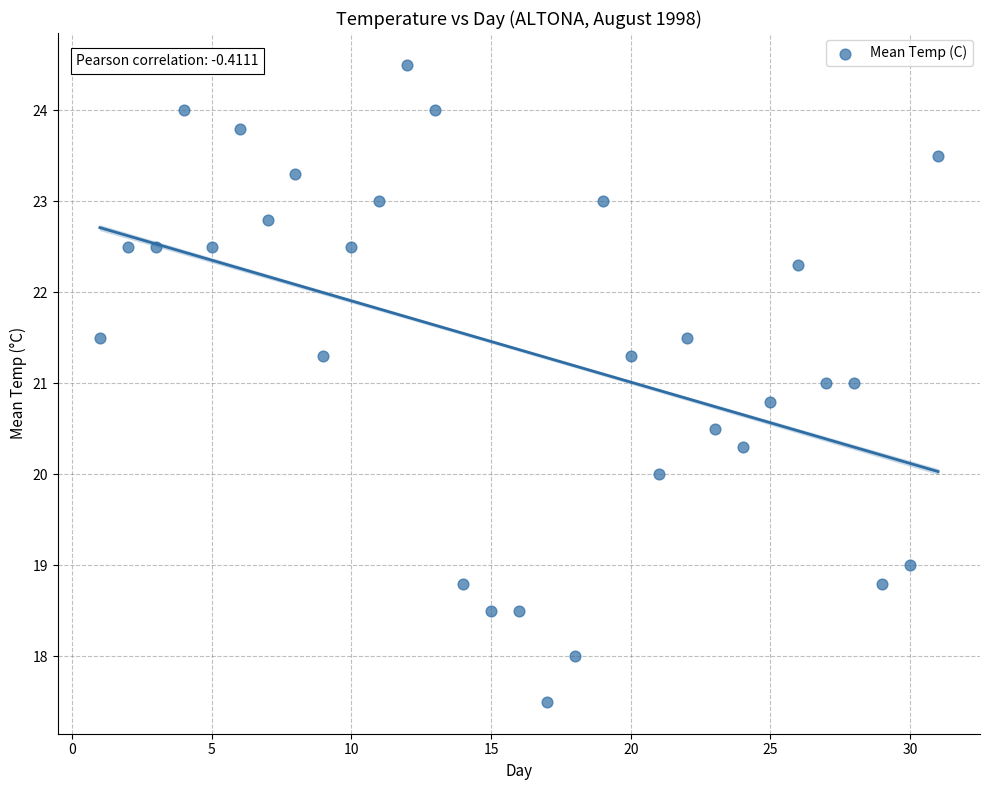

What is the range of X values (max minus min)?

30.0